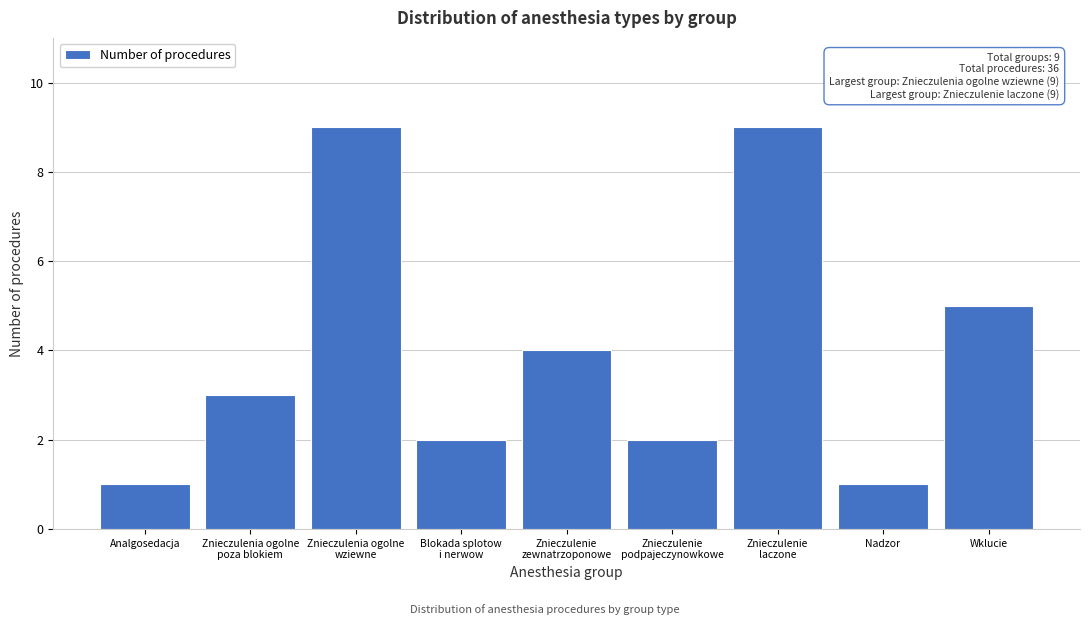

Reading left to right, transcribe all the data shown in this chart.

1	3	9	2	4	2	9	1	5